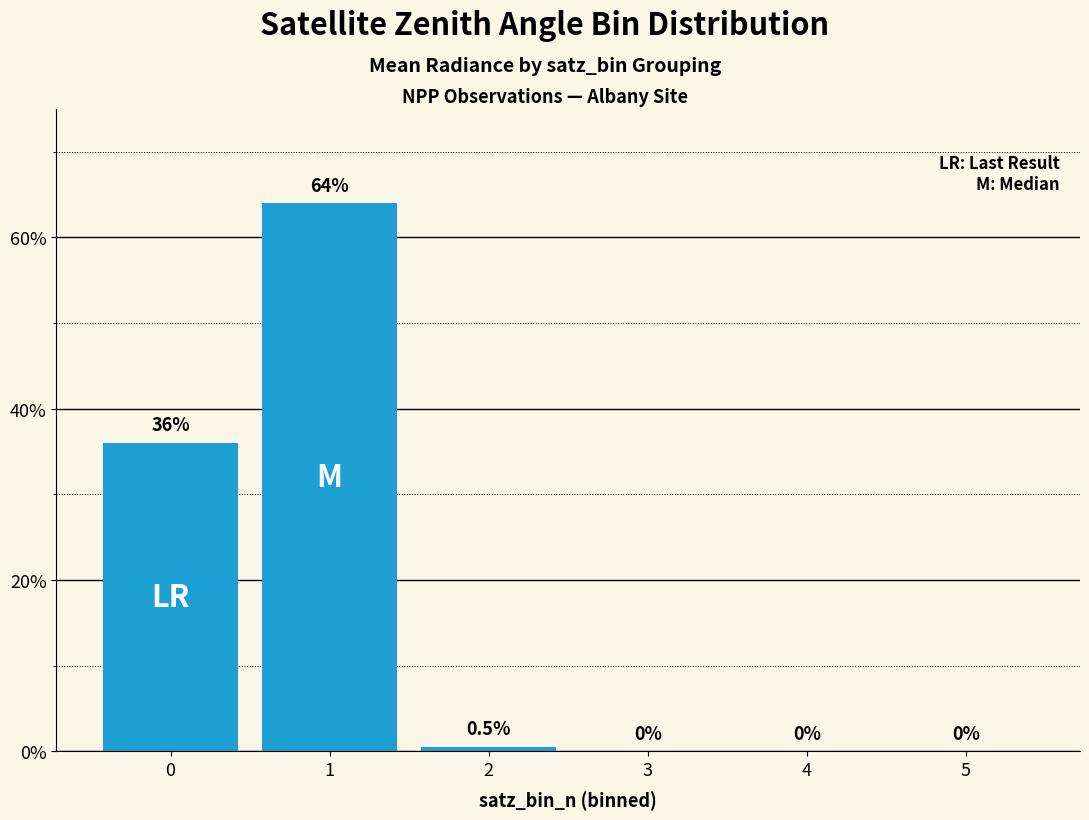

What is the approximate value at 1?

64.0